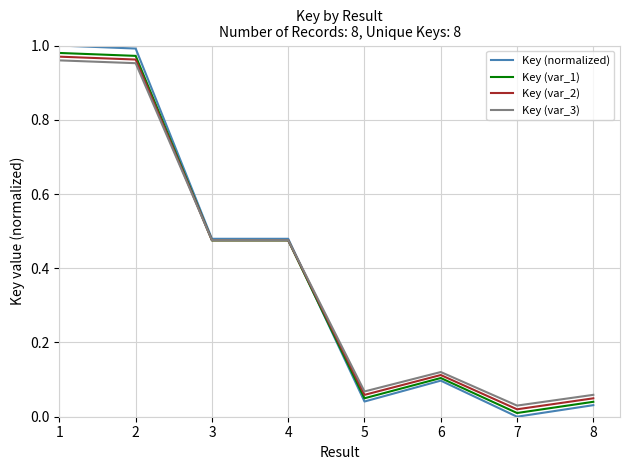

How many lines are shown in the chart?

4